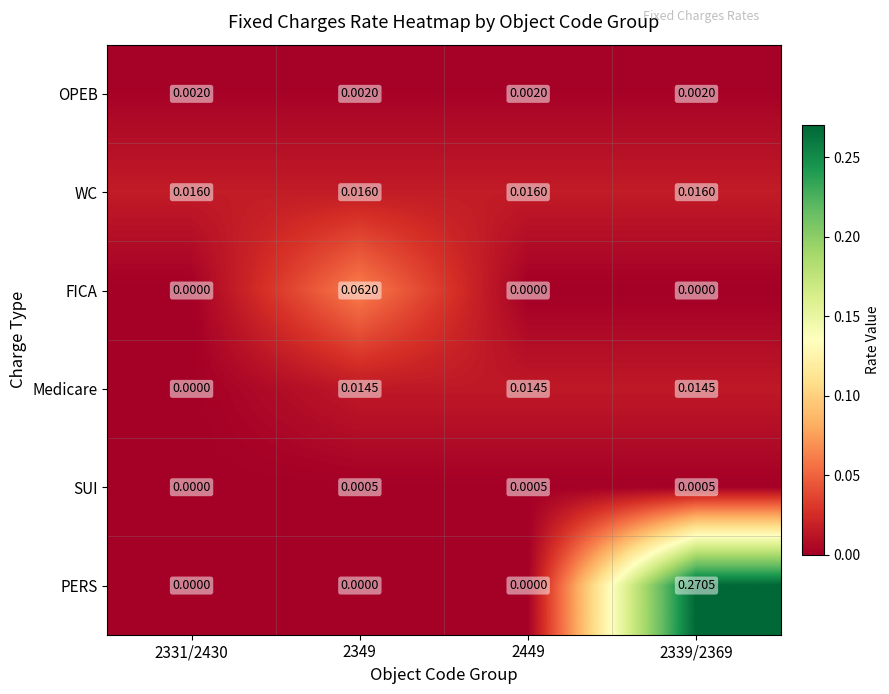

List the series in order of their peak value, highest first.

PERS, FICA, WC, Medicare, OPEB, SUI